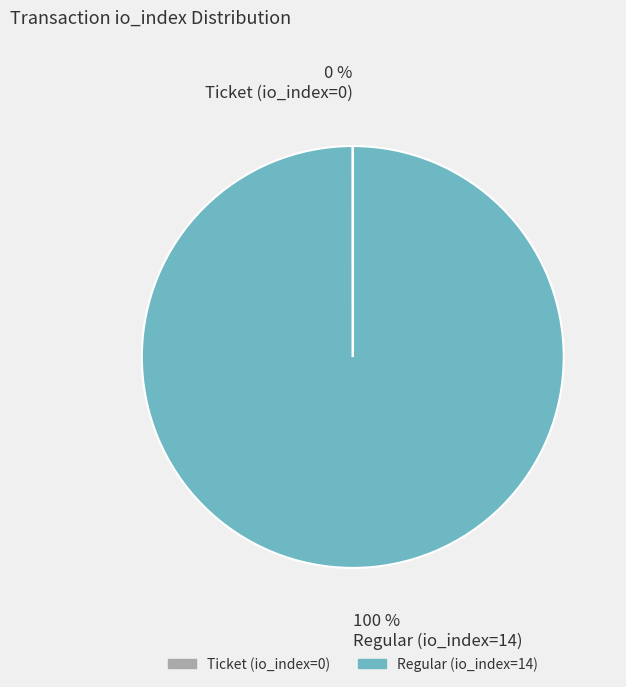

Is there any slice that represents more than half of the pie?

Yes